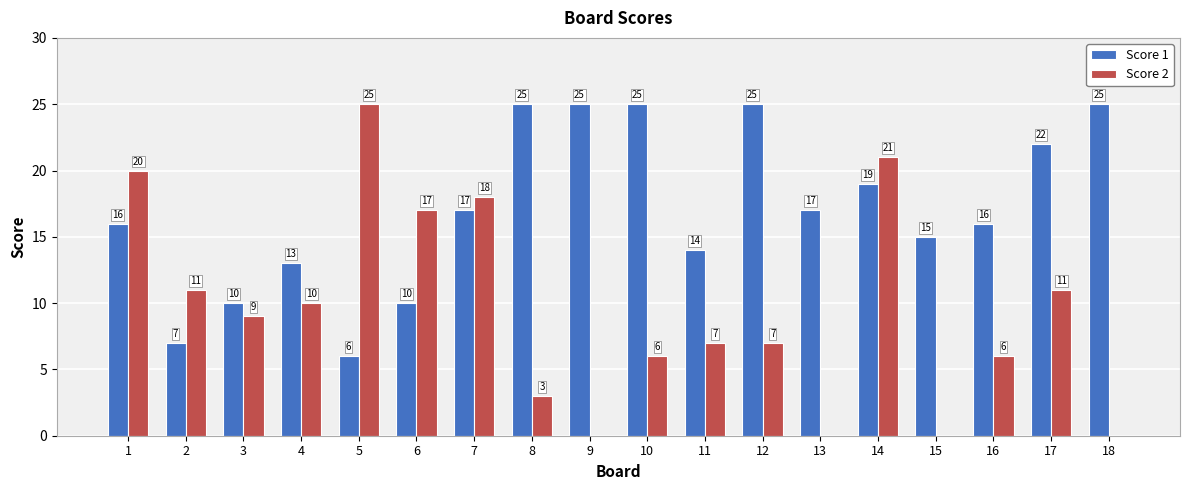

What are all the series names shown in the legend?

Score 1, Score 2